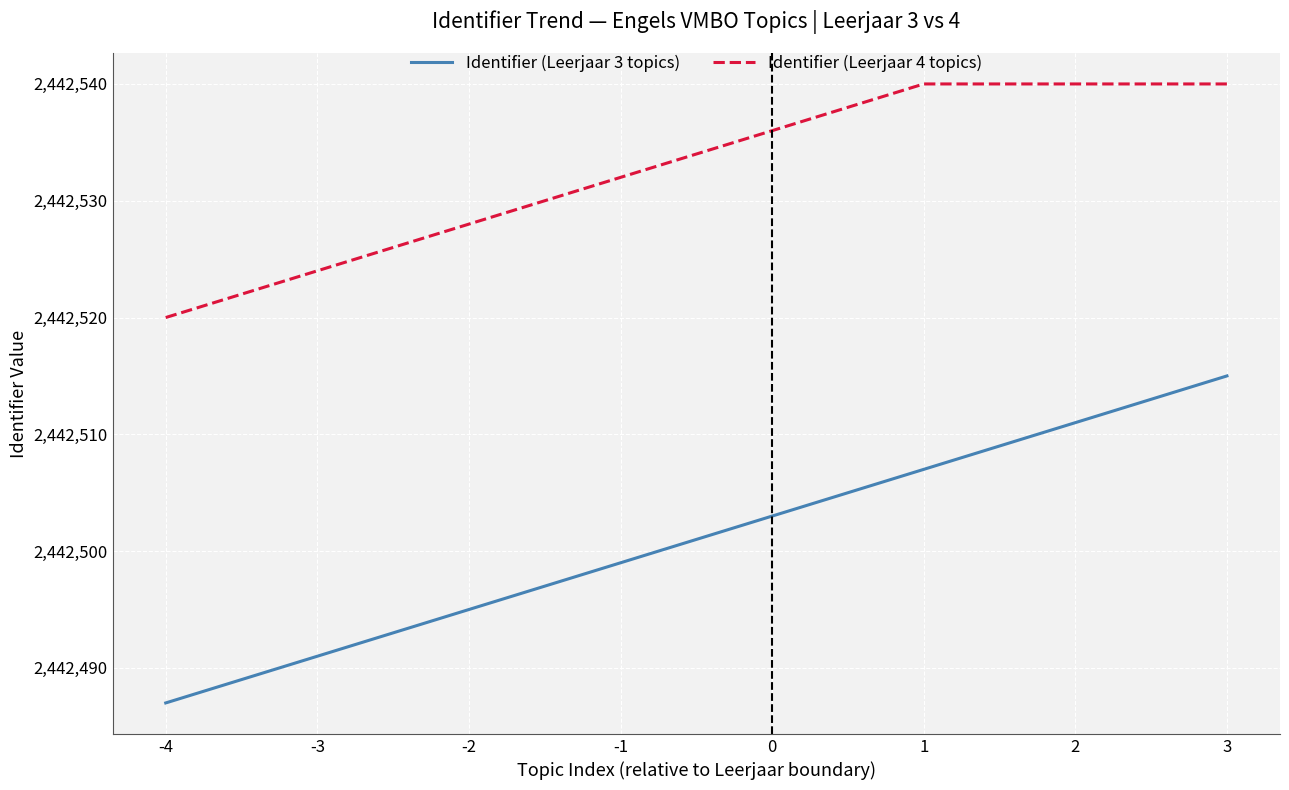

What is the minimum value for Identifier (Leerjaar 4 topics)?

2442520